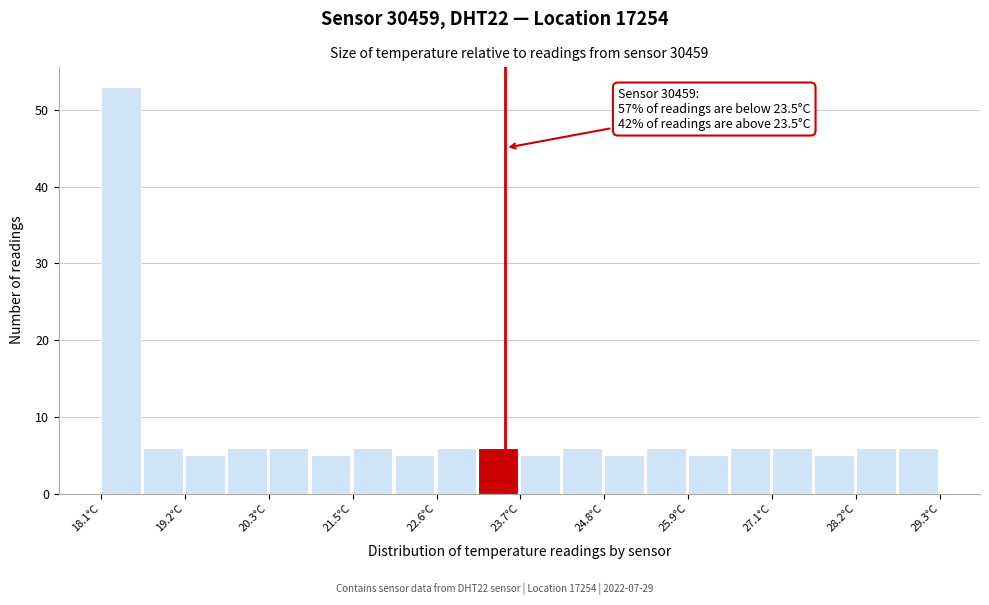

Read against the x-axis, roughly where is the centre of the tallest bar?

18.4